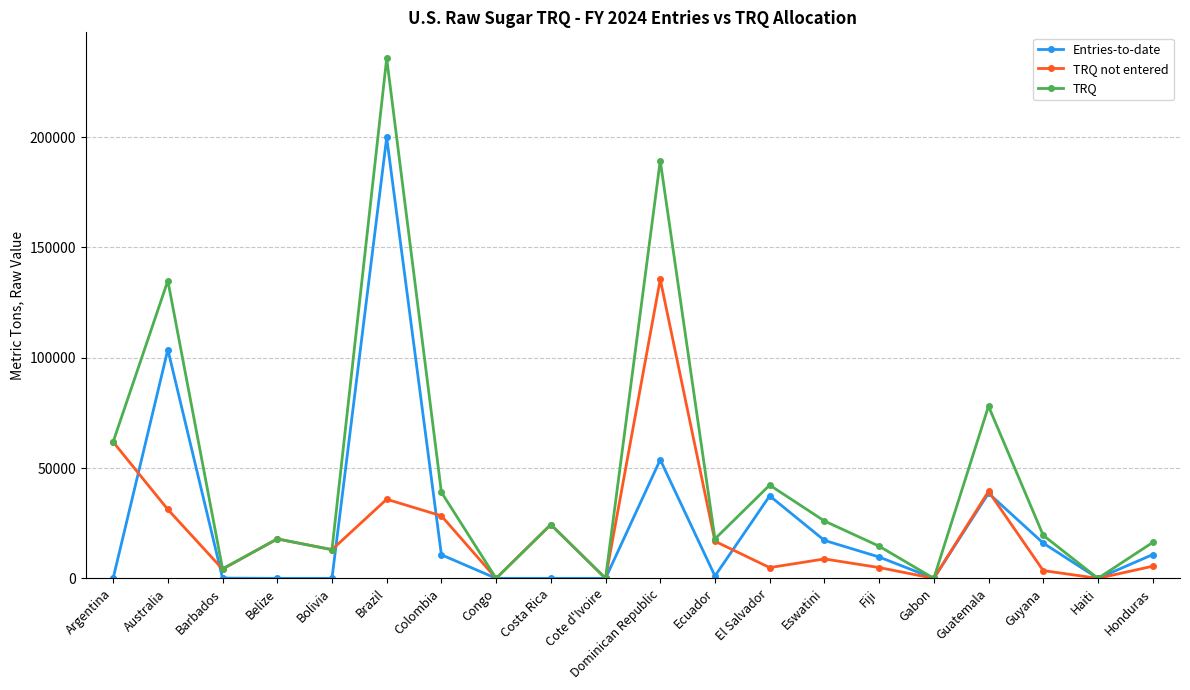

What position from the right is Congo?

13